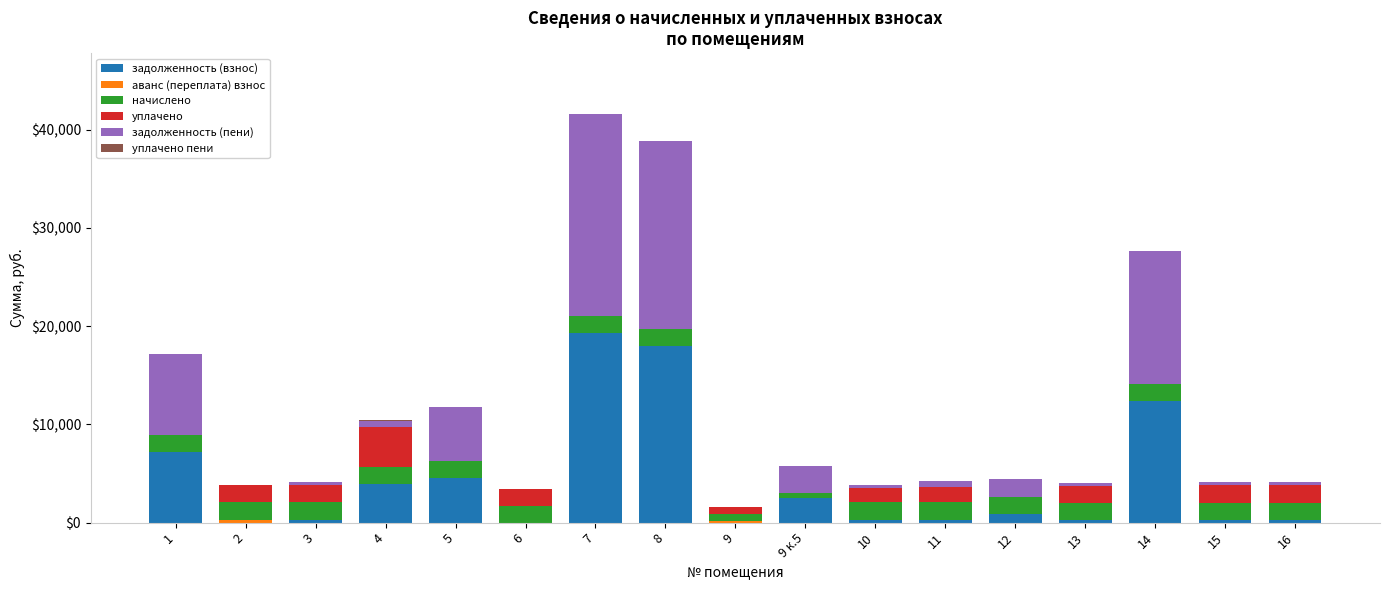

What is the total value across all series at 5?

11773.0